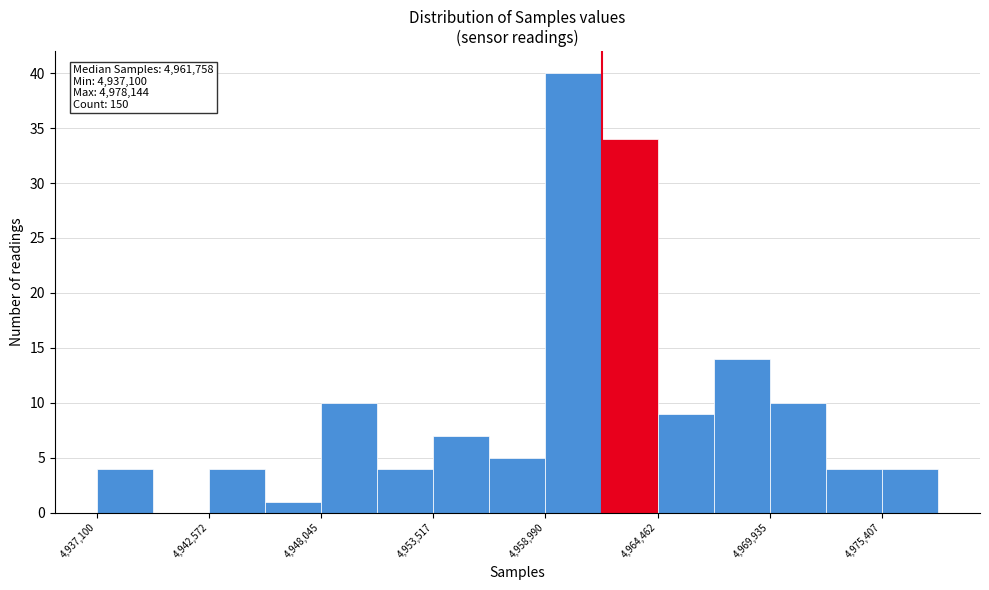

Read against the x-axis, roughly where is the centre of the tallest bar?

4960000